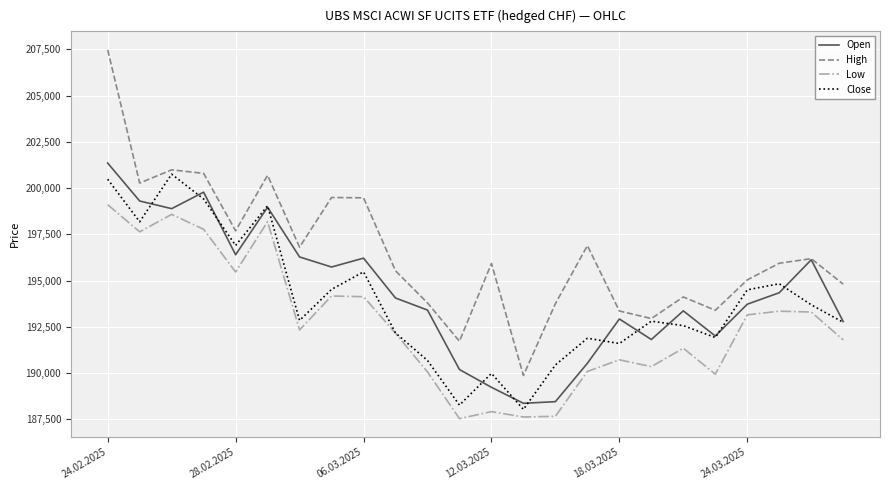

Which series has the widest spread of values?

High